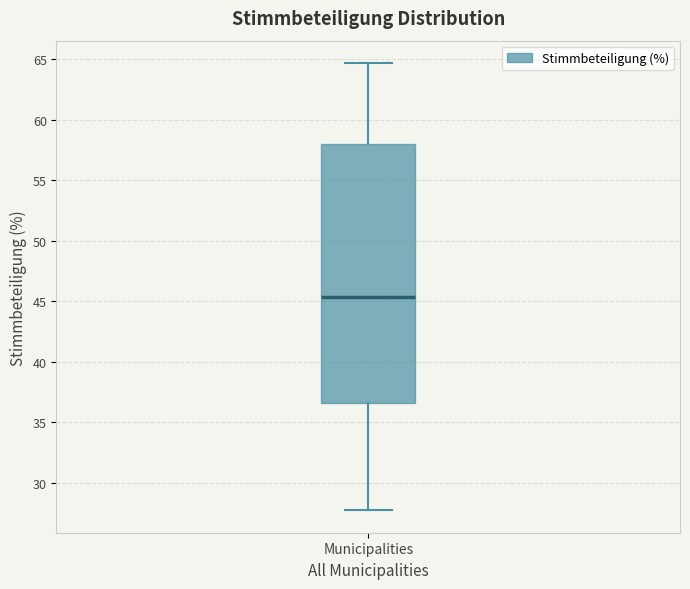

Transcribe this box plot: give where the median line is, the range the box spans, and where the two whiskers end, as read against the y-axis. The values are not printed on the chart, so give them approximately, as read against the axis.

median 45.5, box 36.5 to 58.0, whiskers 27.5 to 64.5